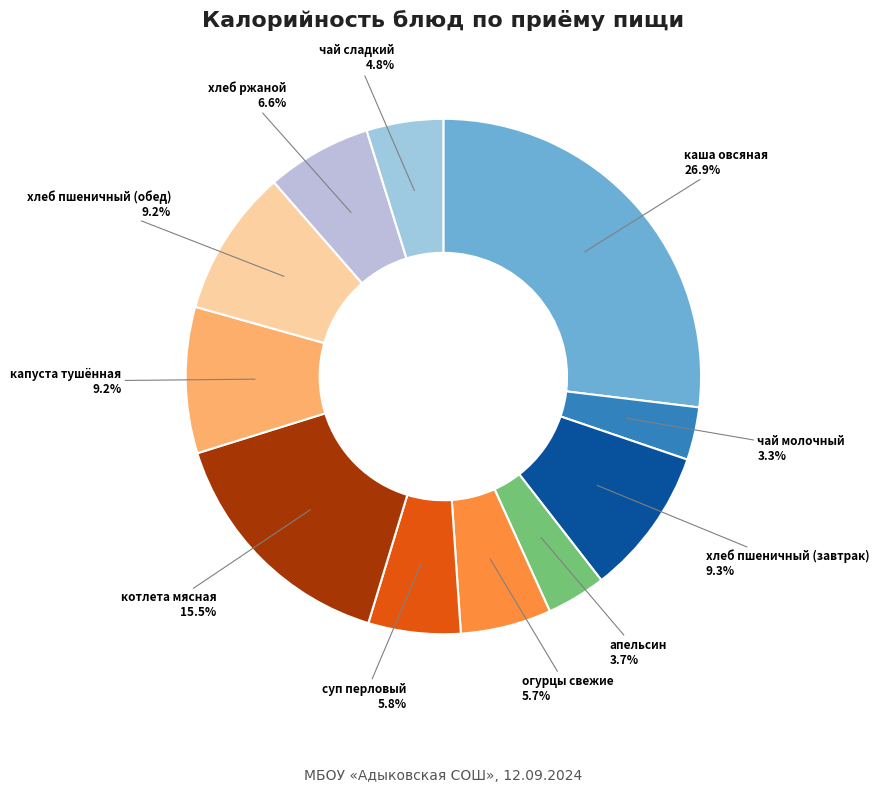

Does any single category account for the majority?

No